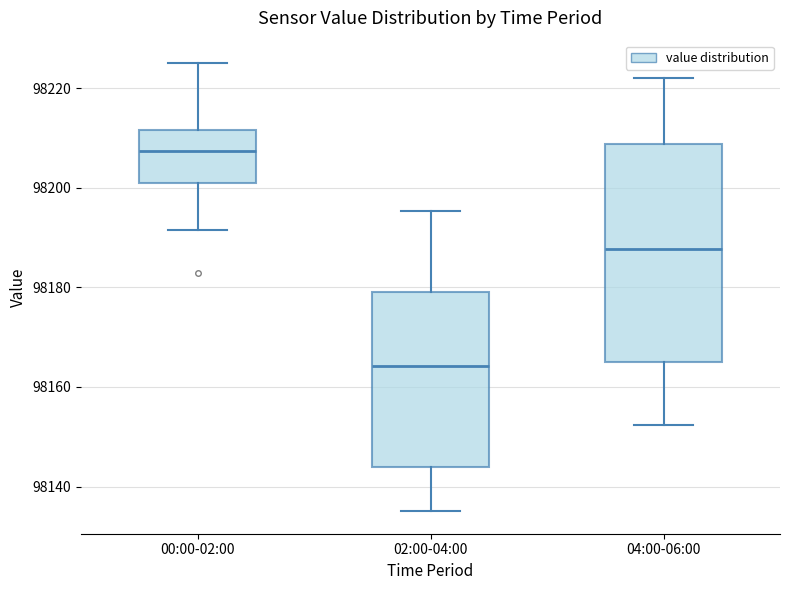

Reading left to right, read every box against the y-axis: the position of its median line, the range the box covers, and the ends of its whiskers. The values are not printed on the chart, so give them approximately, as read against the axis.

00:00-02:00: median 98208, box 98200 to 98212, whiskers 98192 to 98226
02:00-04:00: median 98164, box 98144 to 98180, whiskers 98136 to 98196
04:00-06:00: median 98188, box 98164 to 98208, whiskers 98152 to 98222